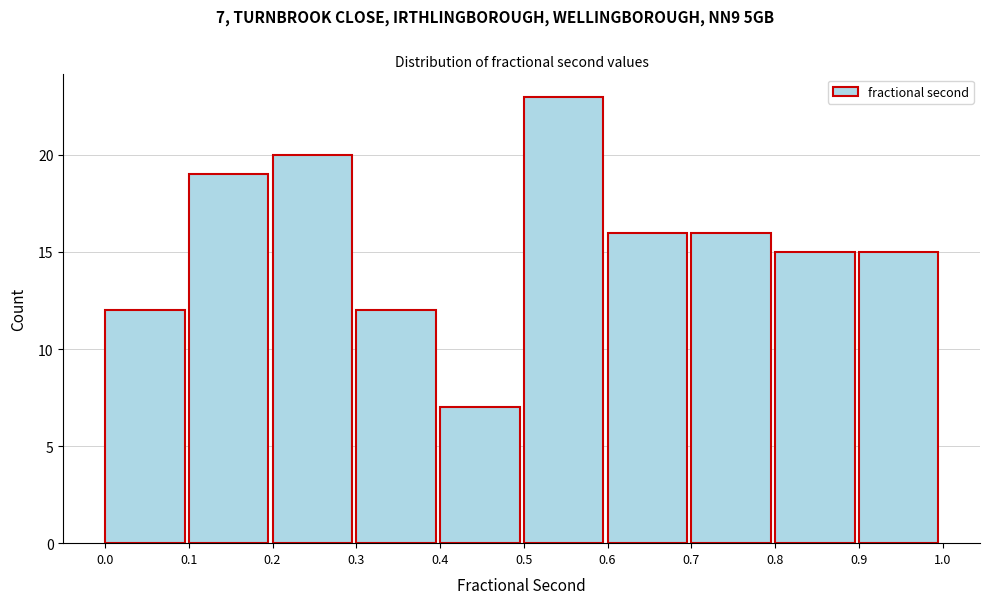

Over which range of the x-axis is the bar tallest?

0.5 to 0.6